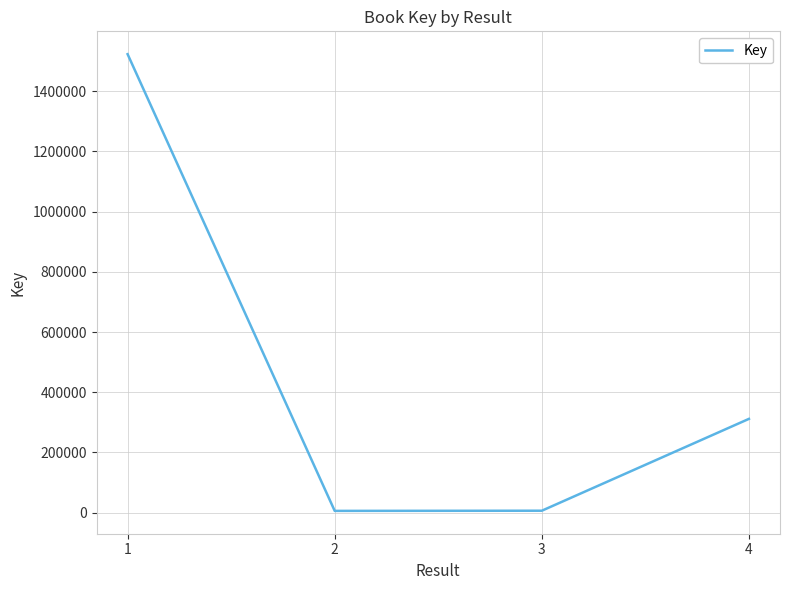

What is the difference between the maximum and minimum values?

1517372